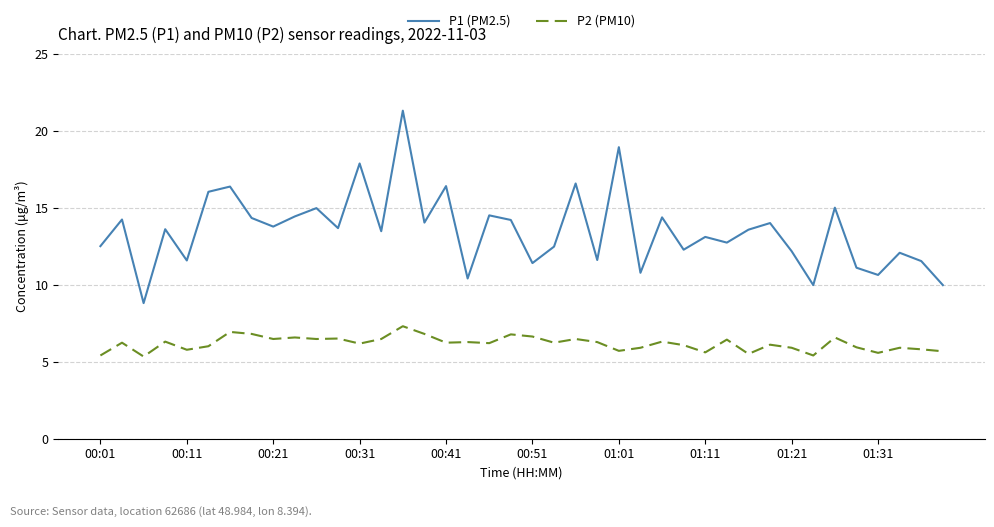

What is the minimum value shown in the chart?

5.3